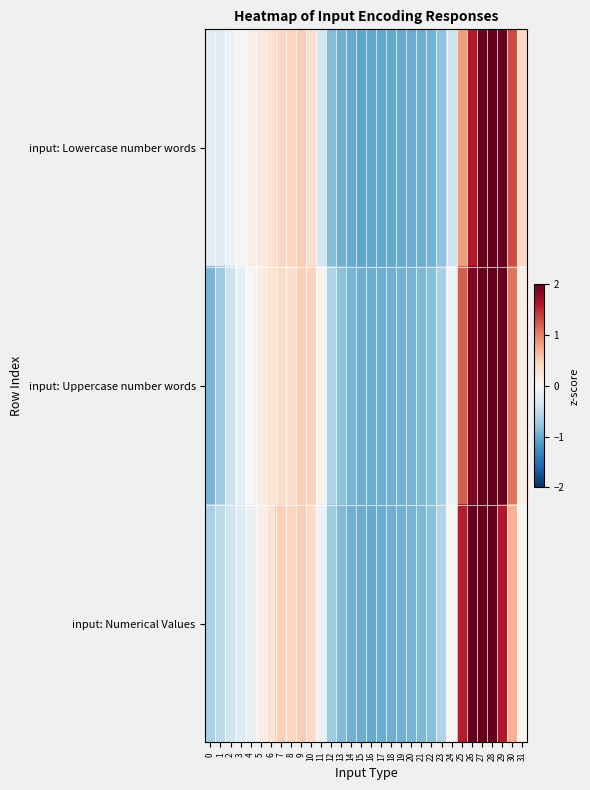

How many series are shown in this chart?

3